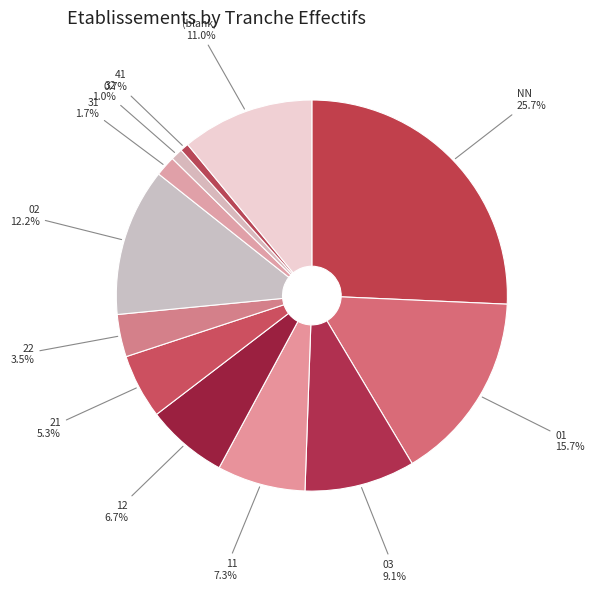

How many slices are in this pie chart?

12